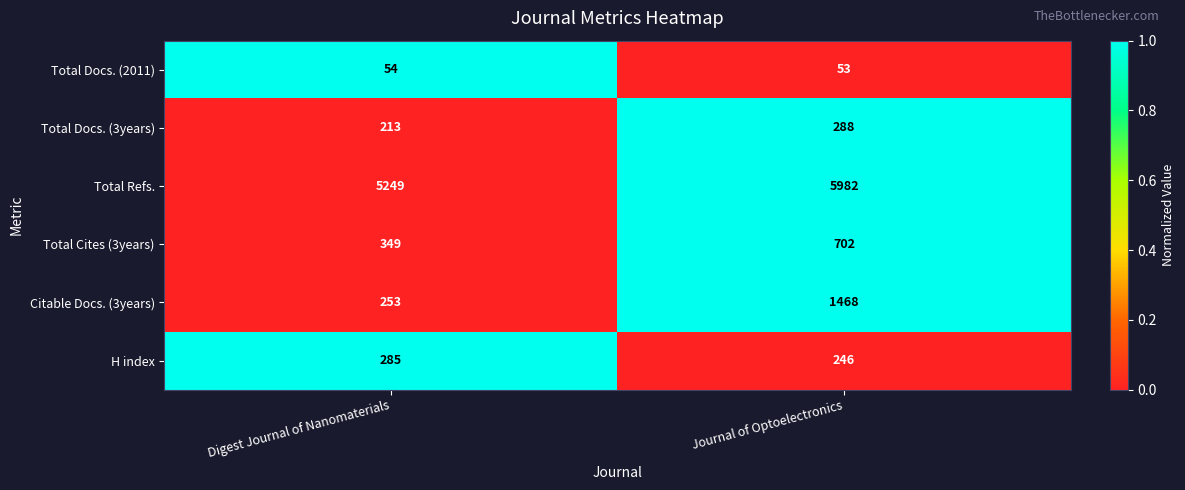

At which label is Total Docs. (3years) closest to 250?

Digest Journal of Nanomaterials